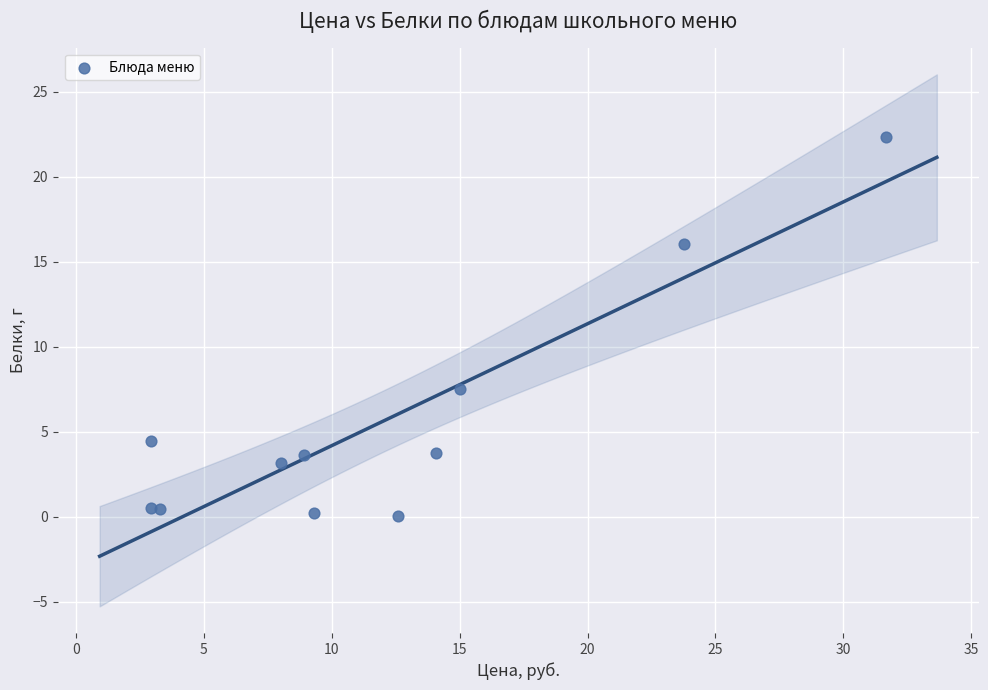

What is the range of Y values (max minus min)?

22.3